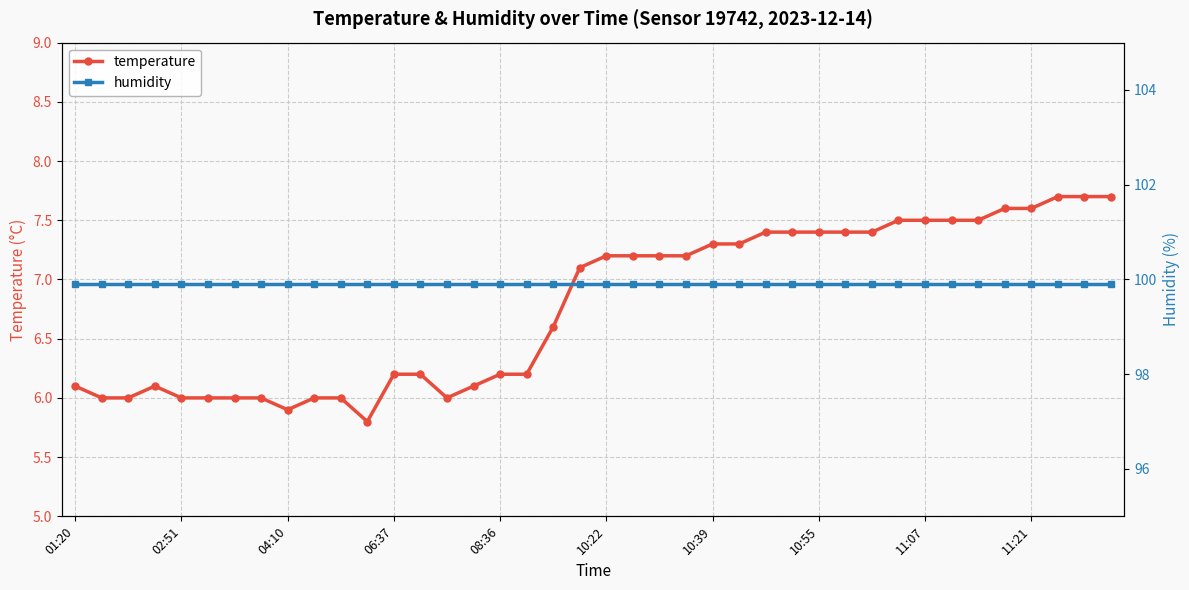

What are all the series names shown in the legend?

temperature, humidity